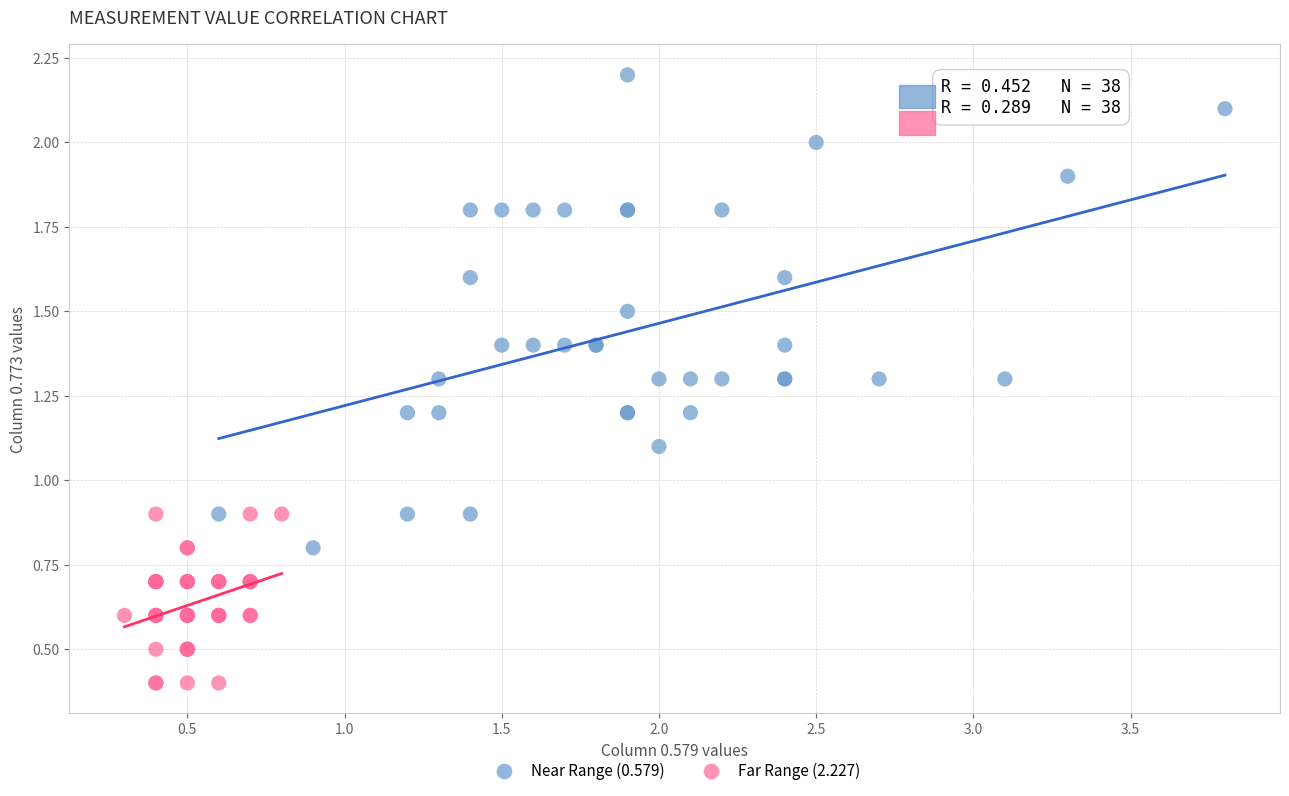

Which series reaches the minimum Y coordinate?

Far Range (2.227)